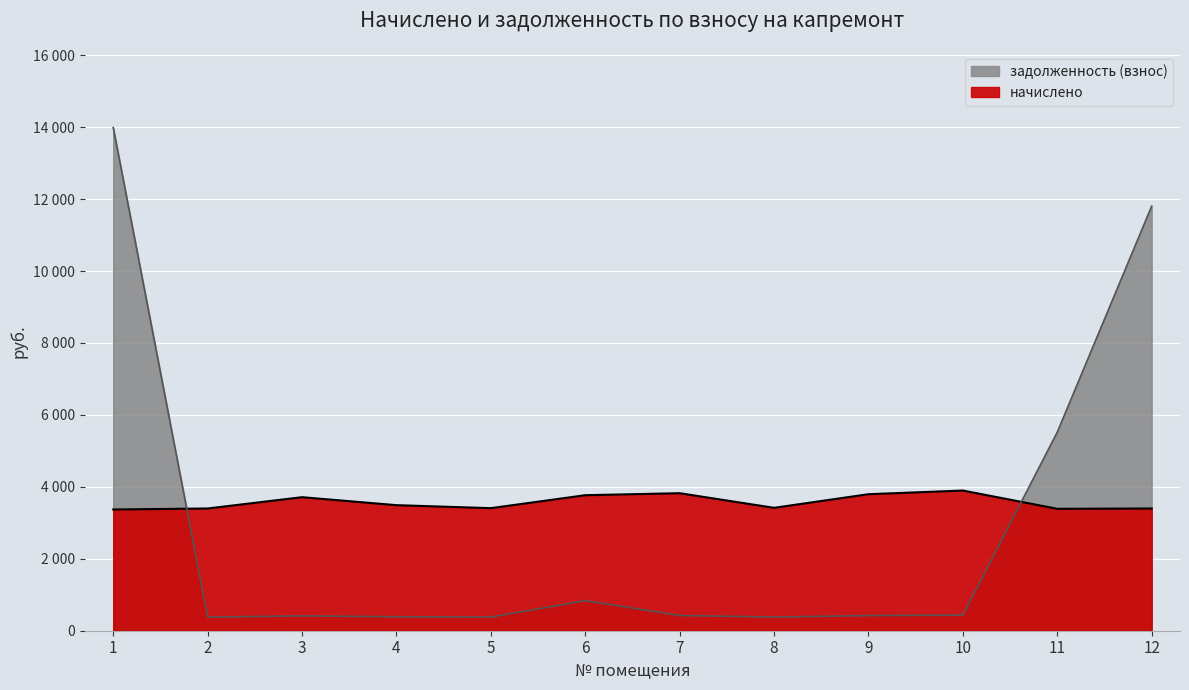

In задолженность (взнос), how many points are higher than both neighbors (excluding endpoints)?

2